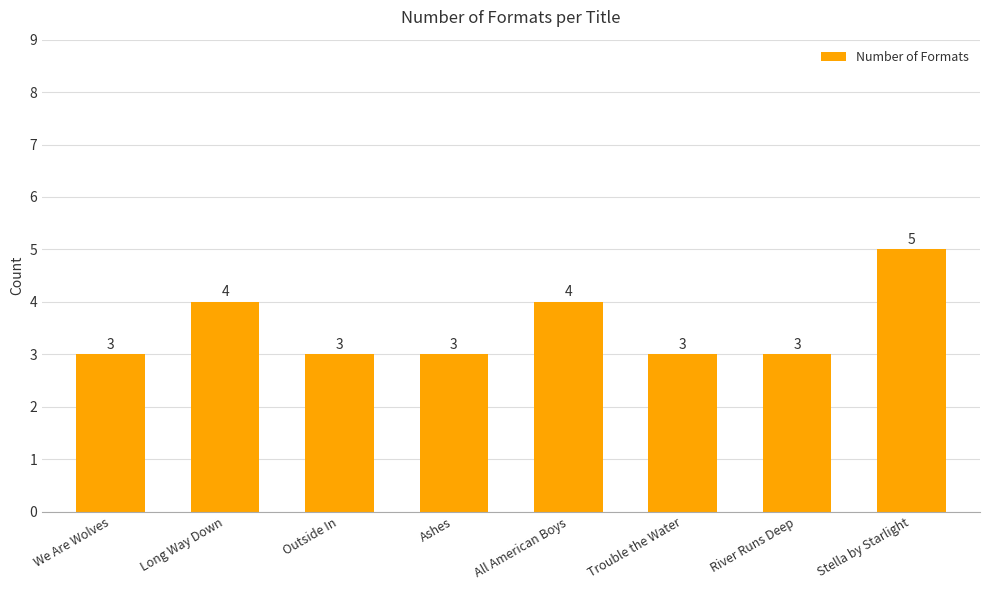

At which category does the chart reach its peak across all series?

Stella by Starlight